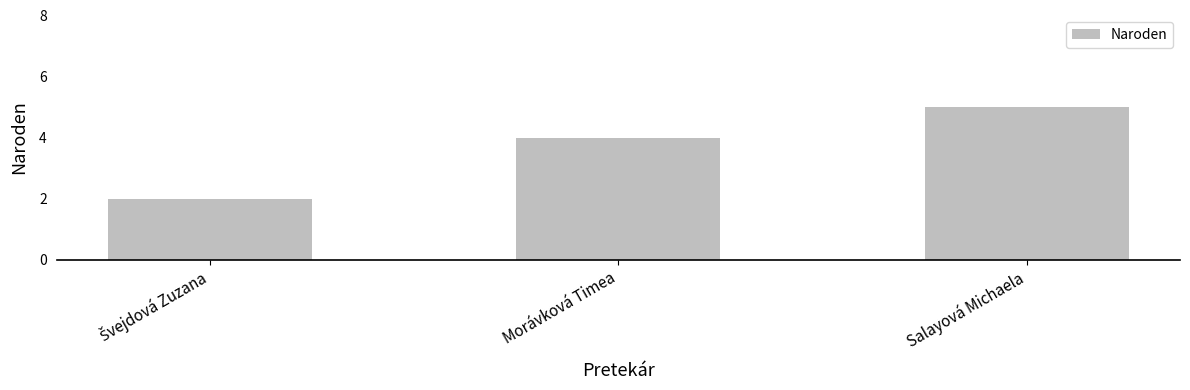

What is the difference between the maximum and second lowest values?

1